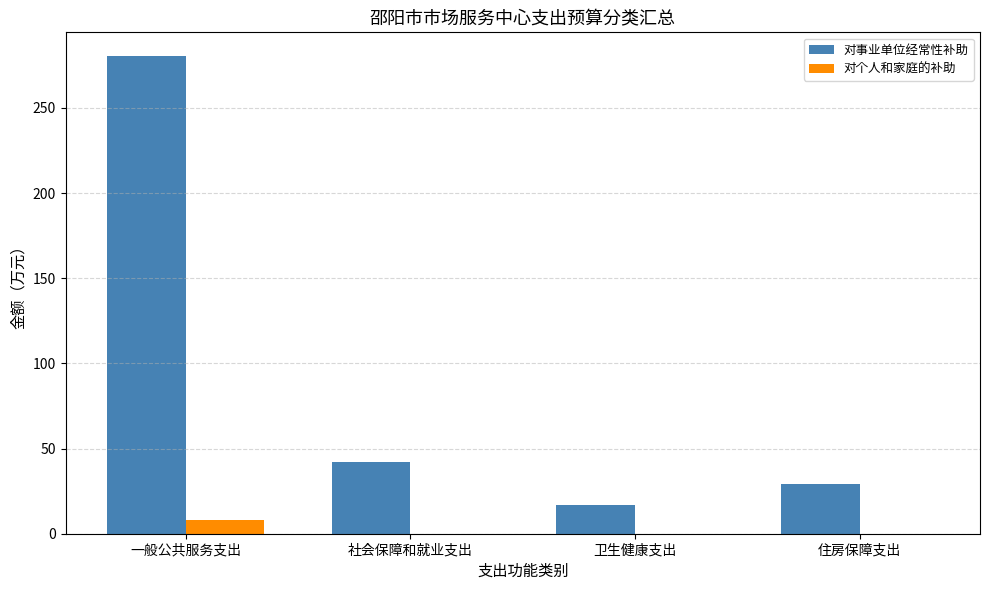

Which series changed the most between 社会保障和就业支出 and 卫生健康支出?

对事业单位经常性补助